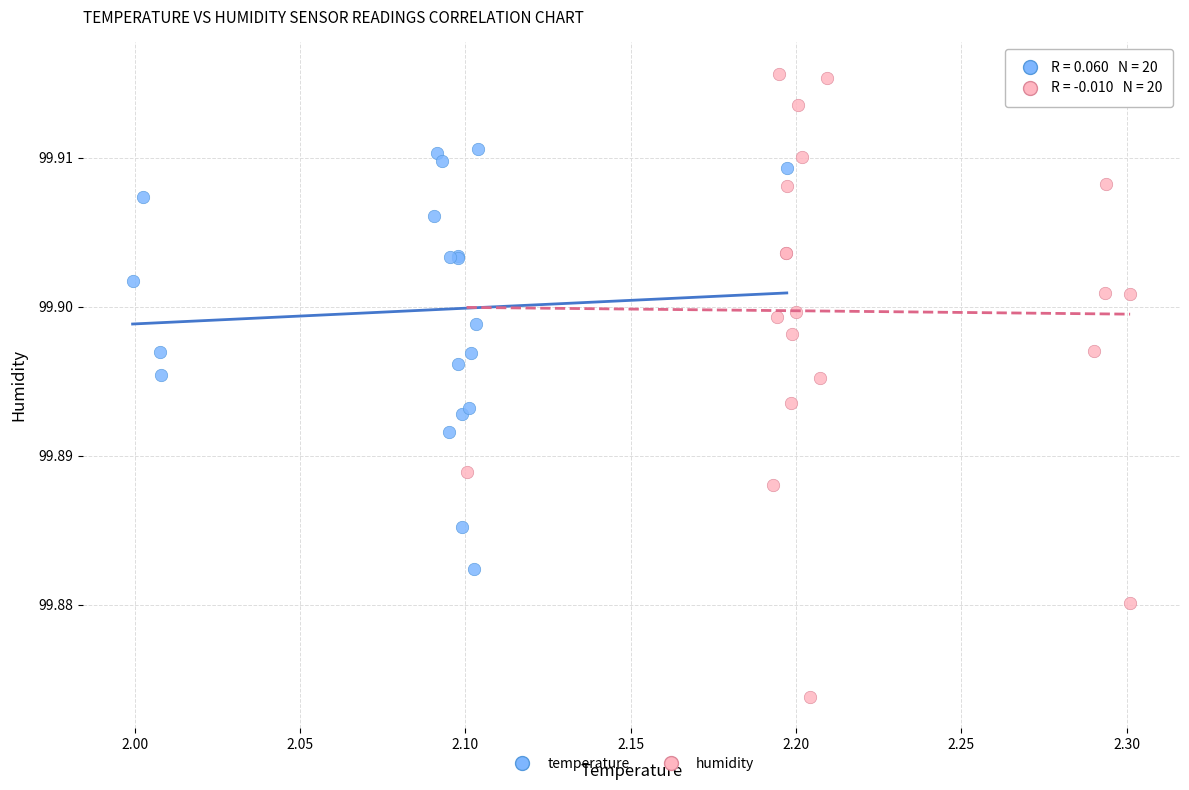

Which series has the largest Y range (max minus min)?

humidity